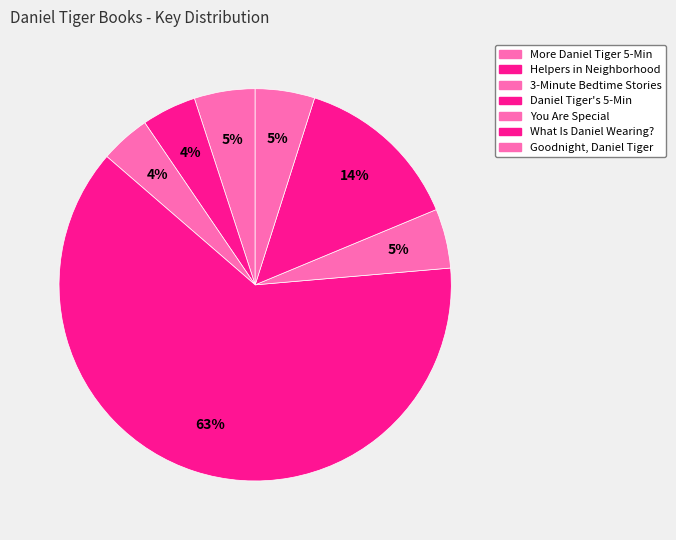

How many slices are in this pie chart?

7